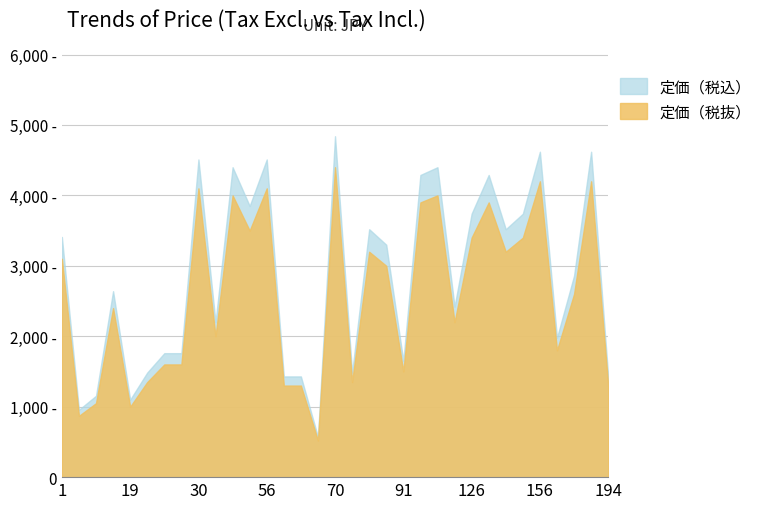

What is the difference between the 定価（税抜） values at 1 and 161?

1300